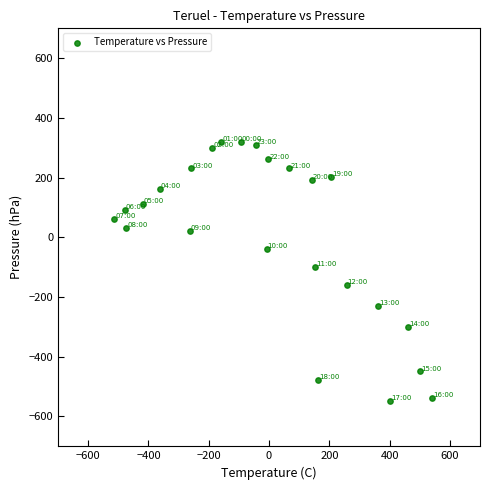

What Y value in the scatter plot is closest to -114?

-99.2